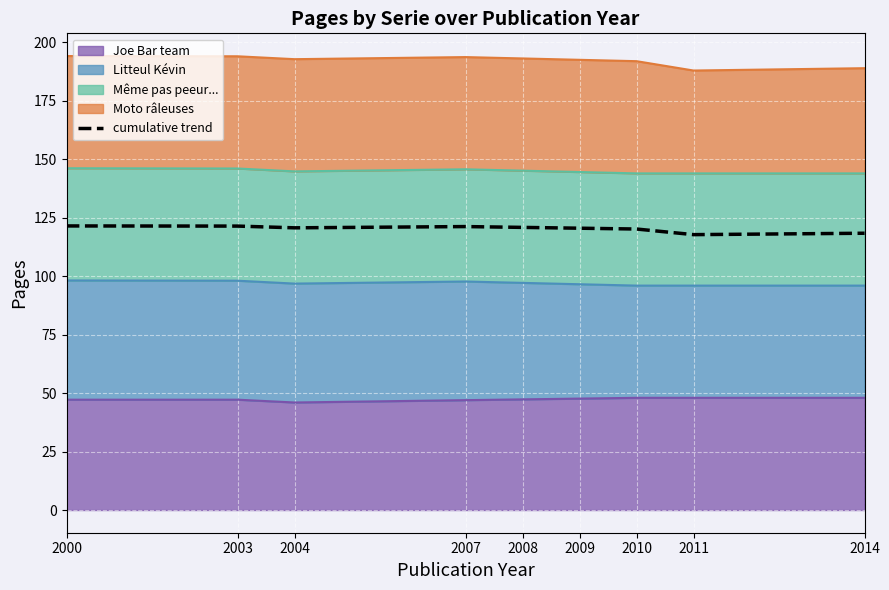

Reading left to right, list all the values displayed in this chart.

2000=121.5	2003=121.5	2004=120.7	2007=121.2	2008=120.9	2009=120.5	2010=120.2	2011=117.8	2014=118.4